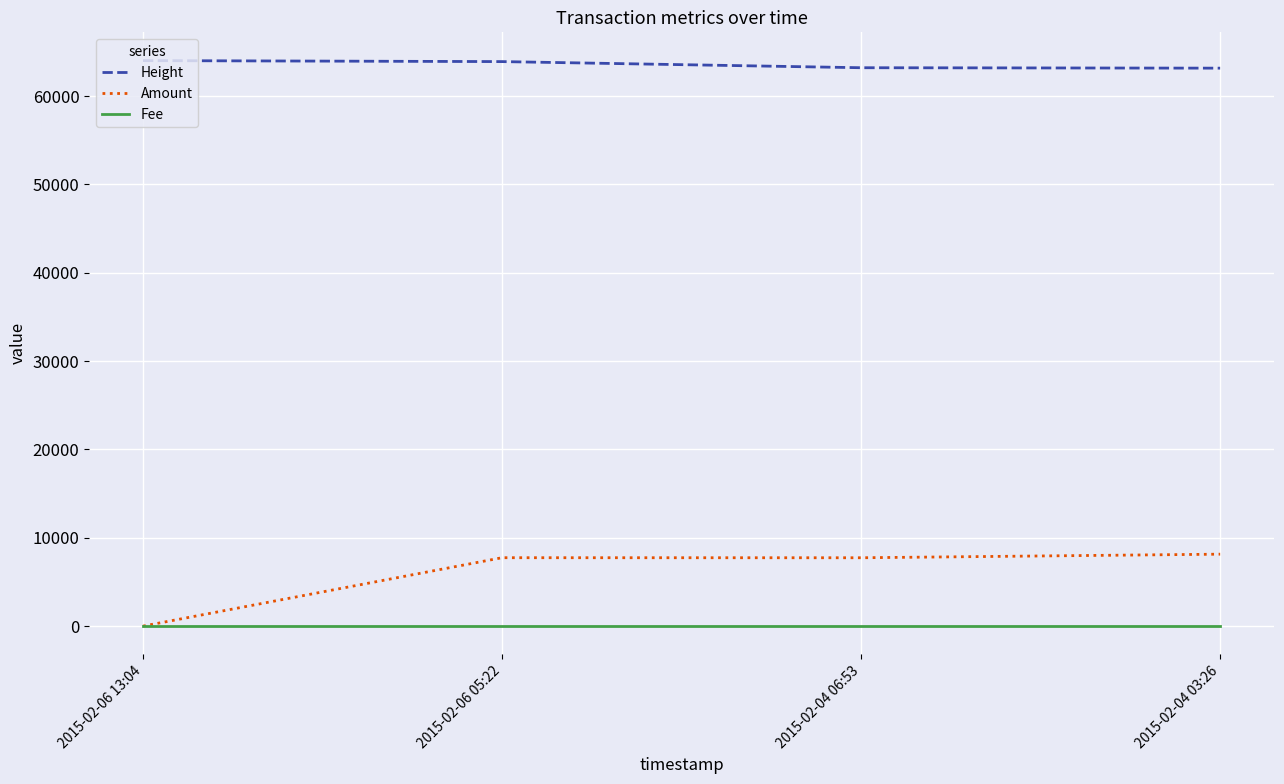

At which label is Height closest to 63585?

2015-02-06 05:22